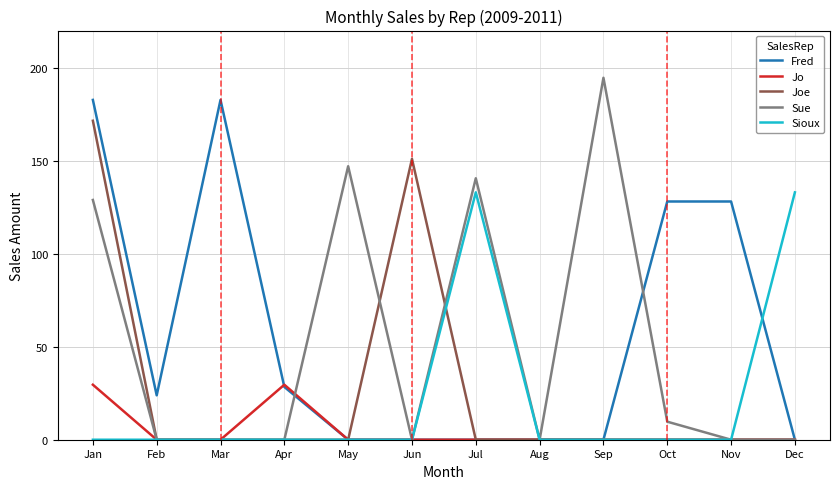

Where is Sue nearest to the value 97?

Jan